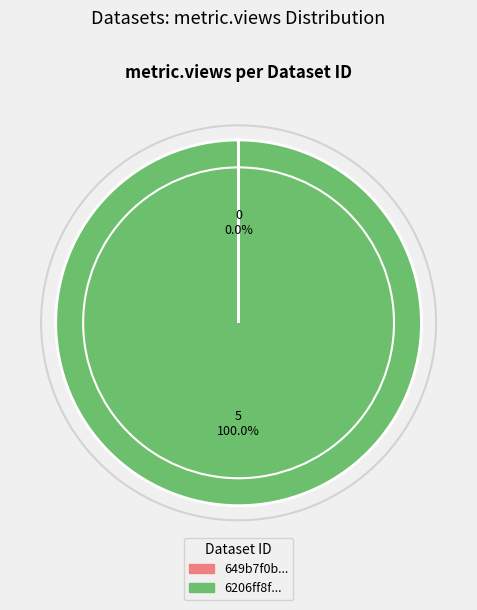

What is the majority slice?

6206ff8f...